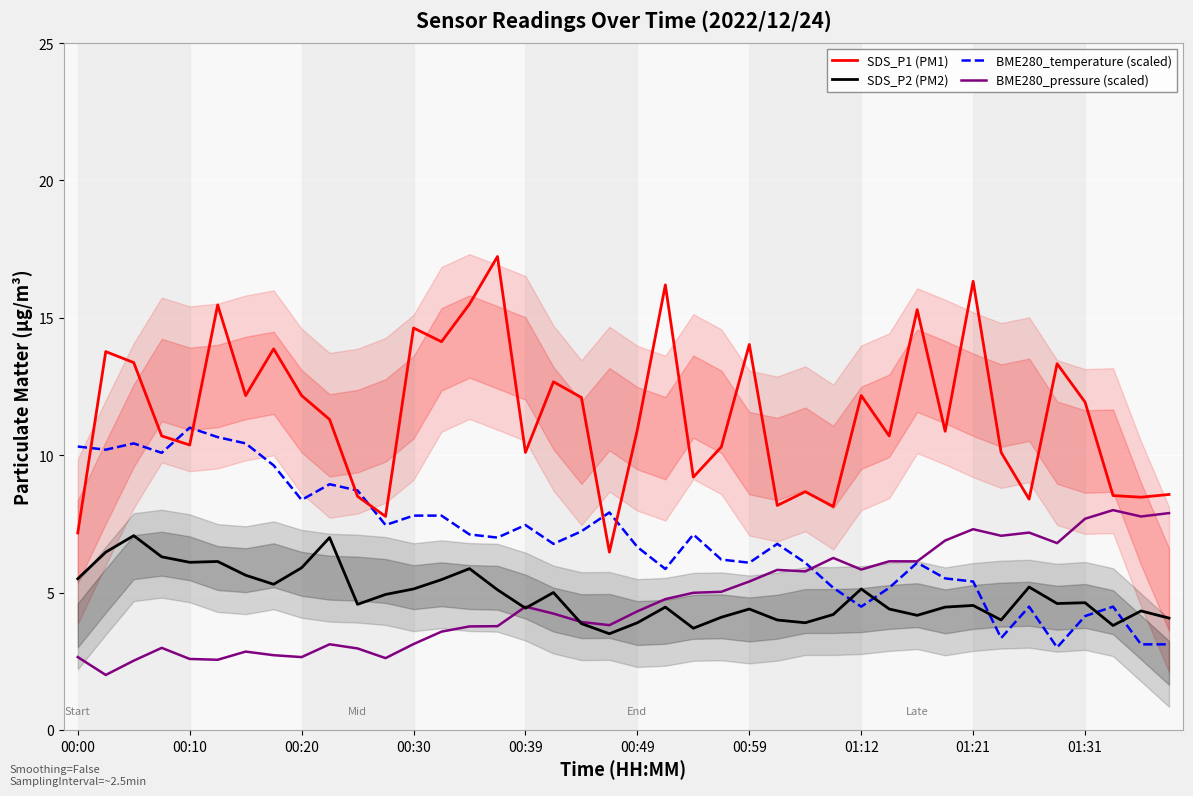

What is the maximum value for SDS_P1 (PM1)?

17.2